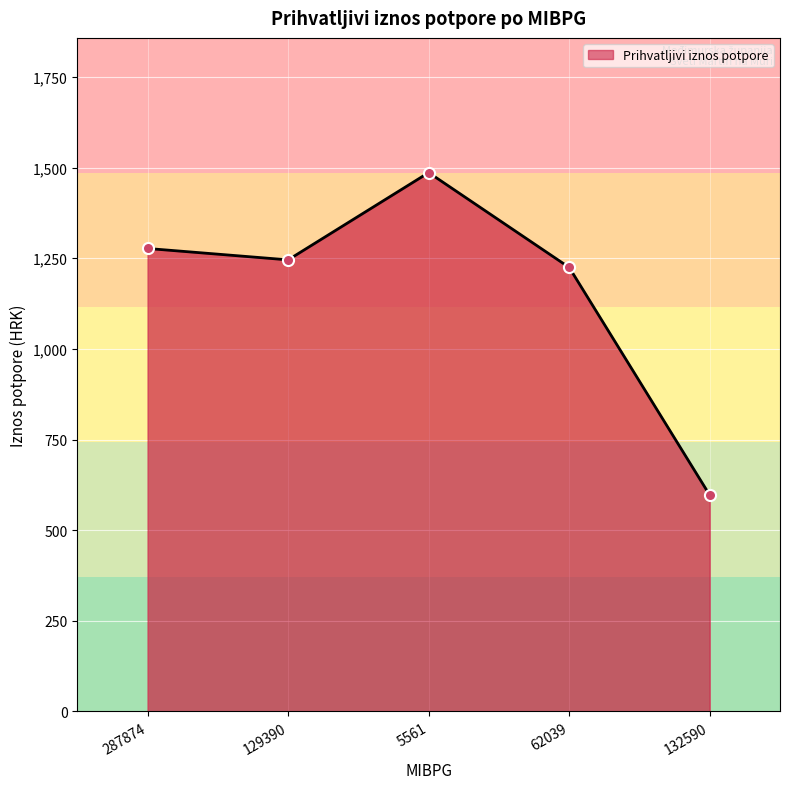

At which category does the data reach its first local peak?

5561